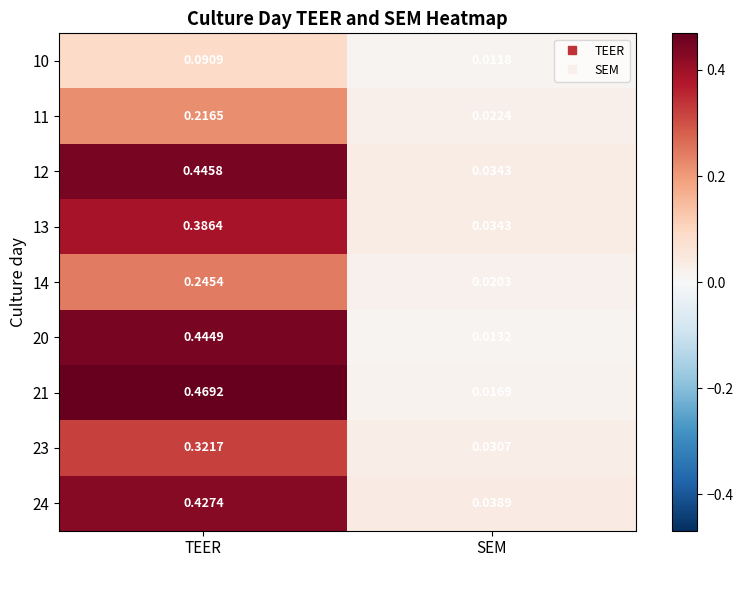

Where is 23 nearest to the value 0?

SEM